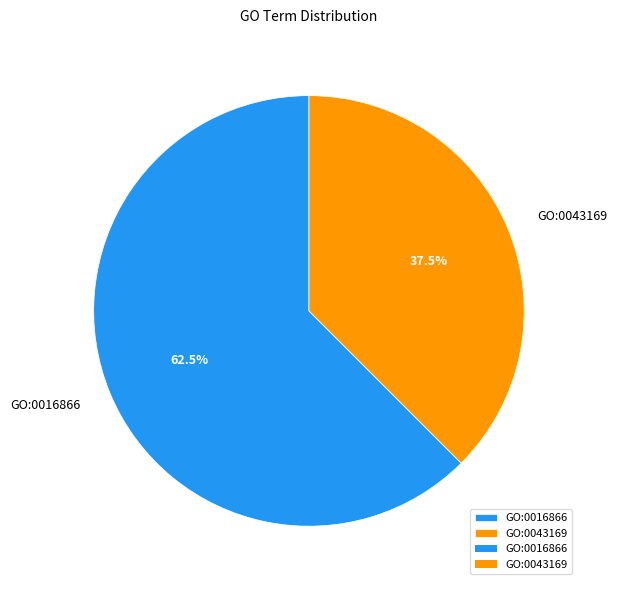

Combined, what portion of the pie is GO:0043169 and GO:0016866?

100.0%